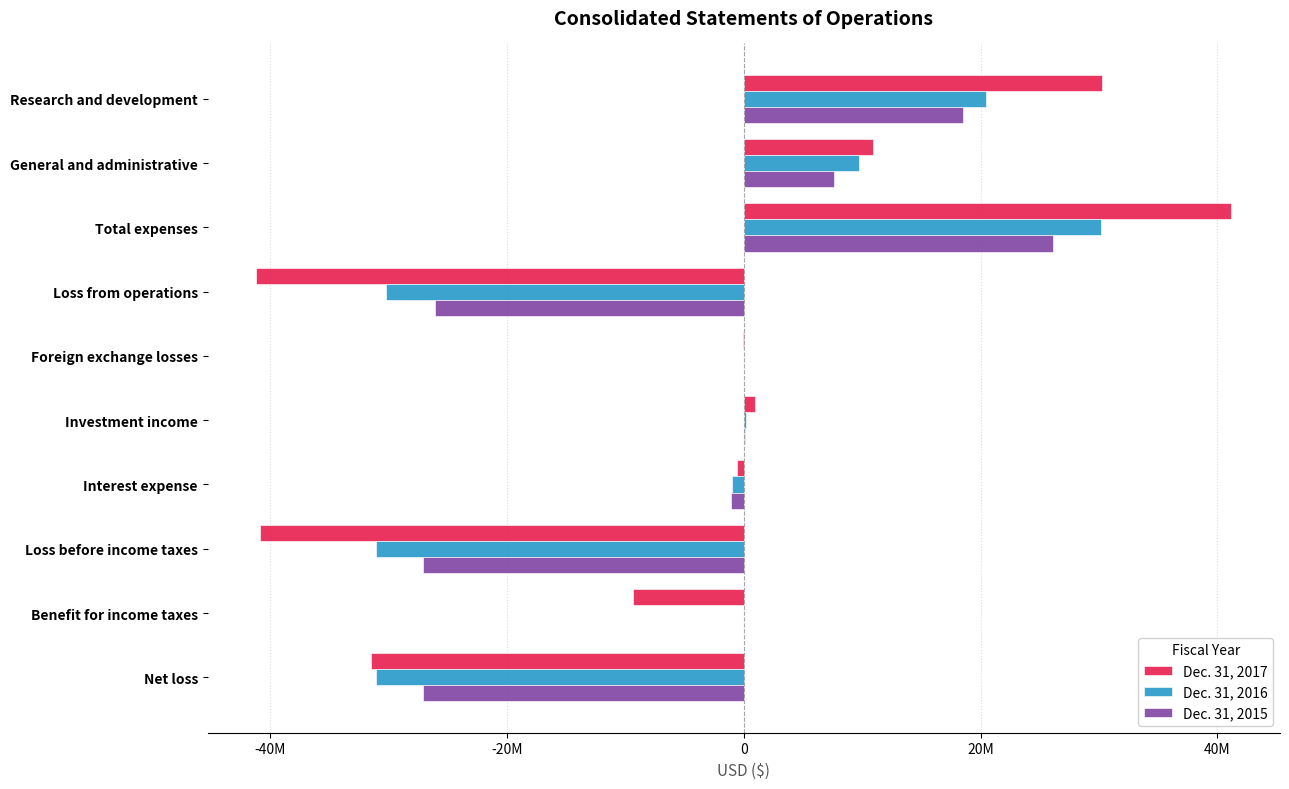

What is the minimum value for Dec. 31, 2015?

-27081632